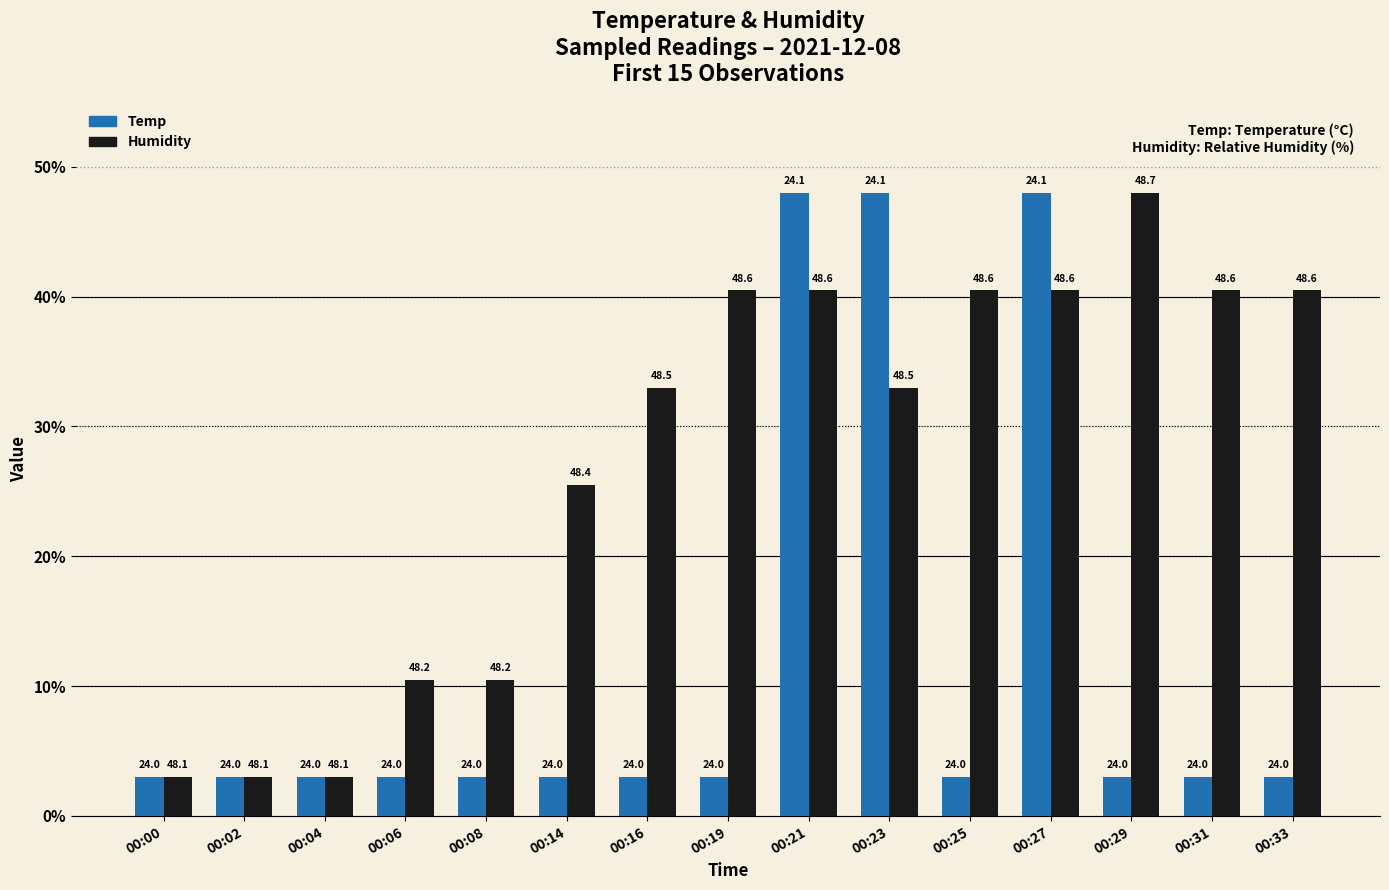

What is the lowest value of the Humidity series?

3.0